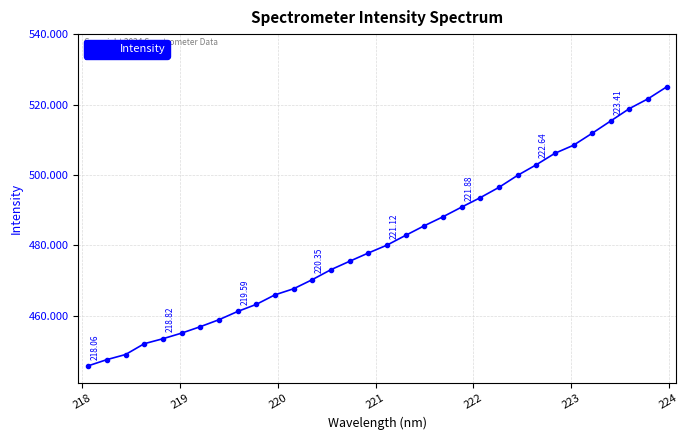

What is the sum of all values?

15401.2